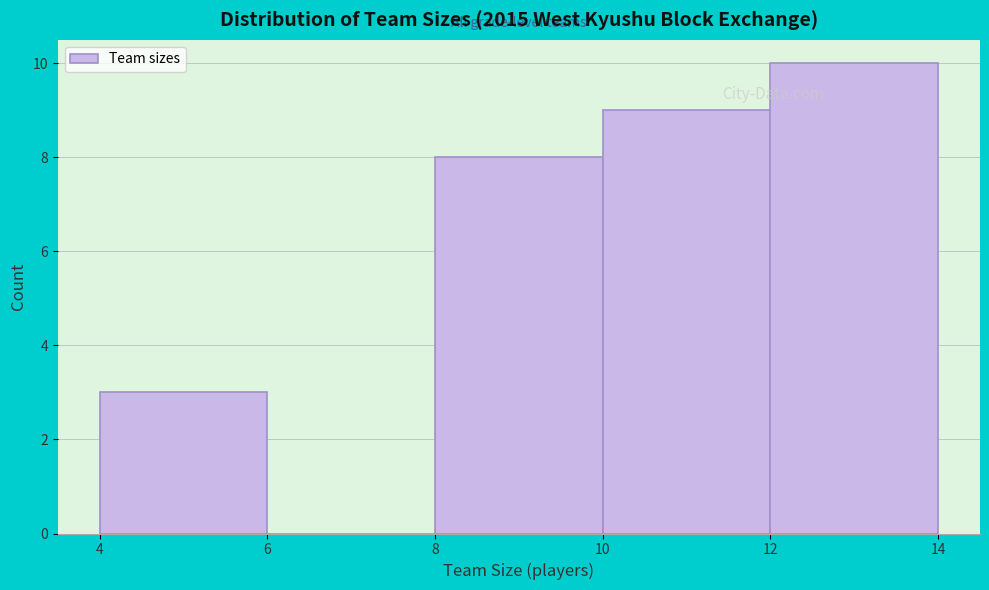

How tall is the bar that spans 12 to 14 on the x-axis? The values are not printed on the chart, so give them approximately, as read against the axis.

10